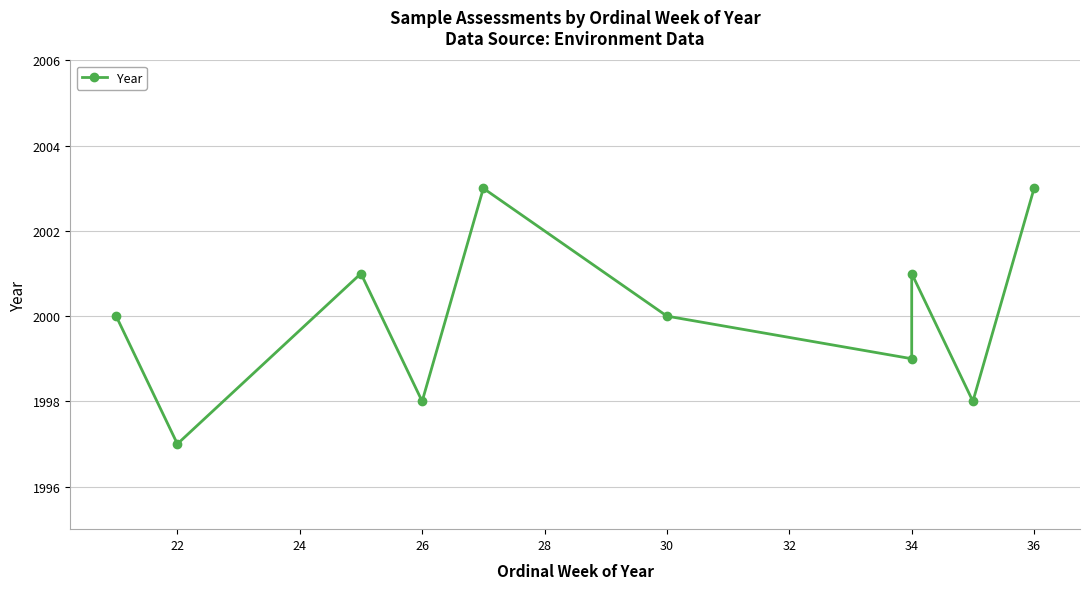

How many interior local peaks (higher than both neighbors) does the data have?

3